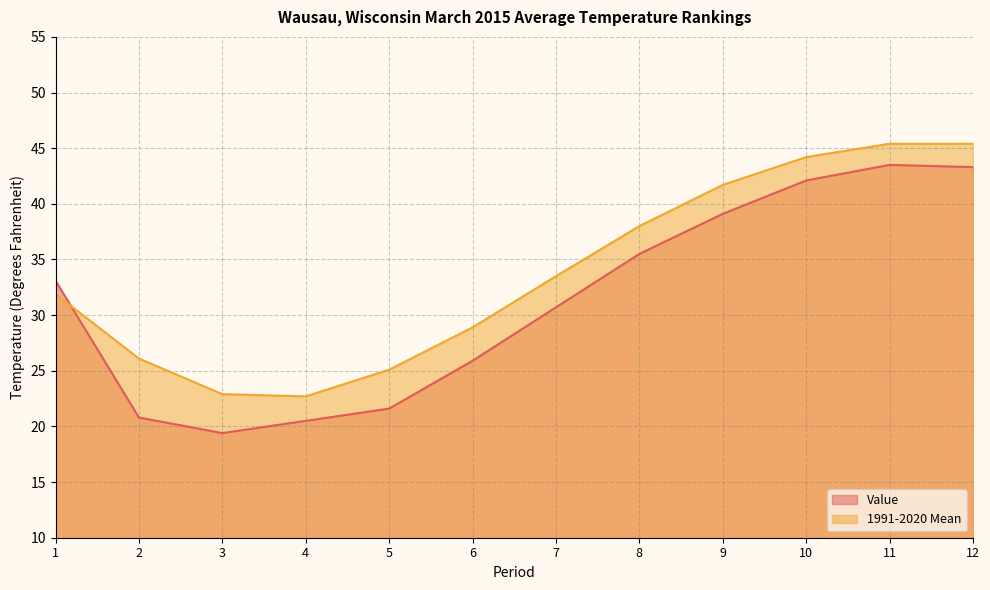

Between 7 and 9, which series saw the biggest shift?

Value